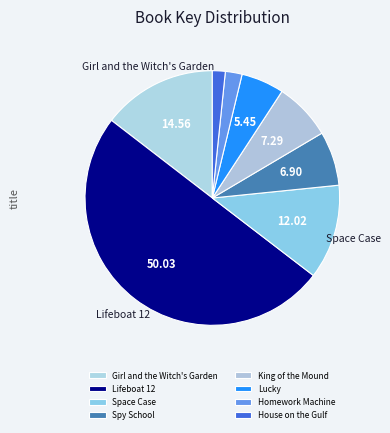

Count the number of slices in the pie.

8